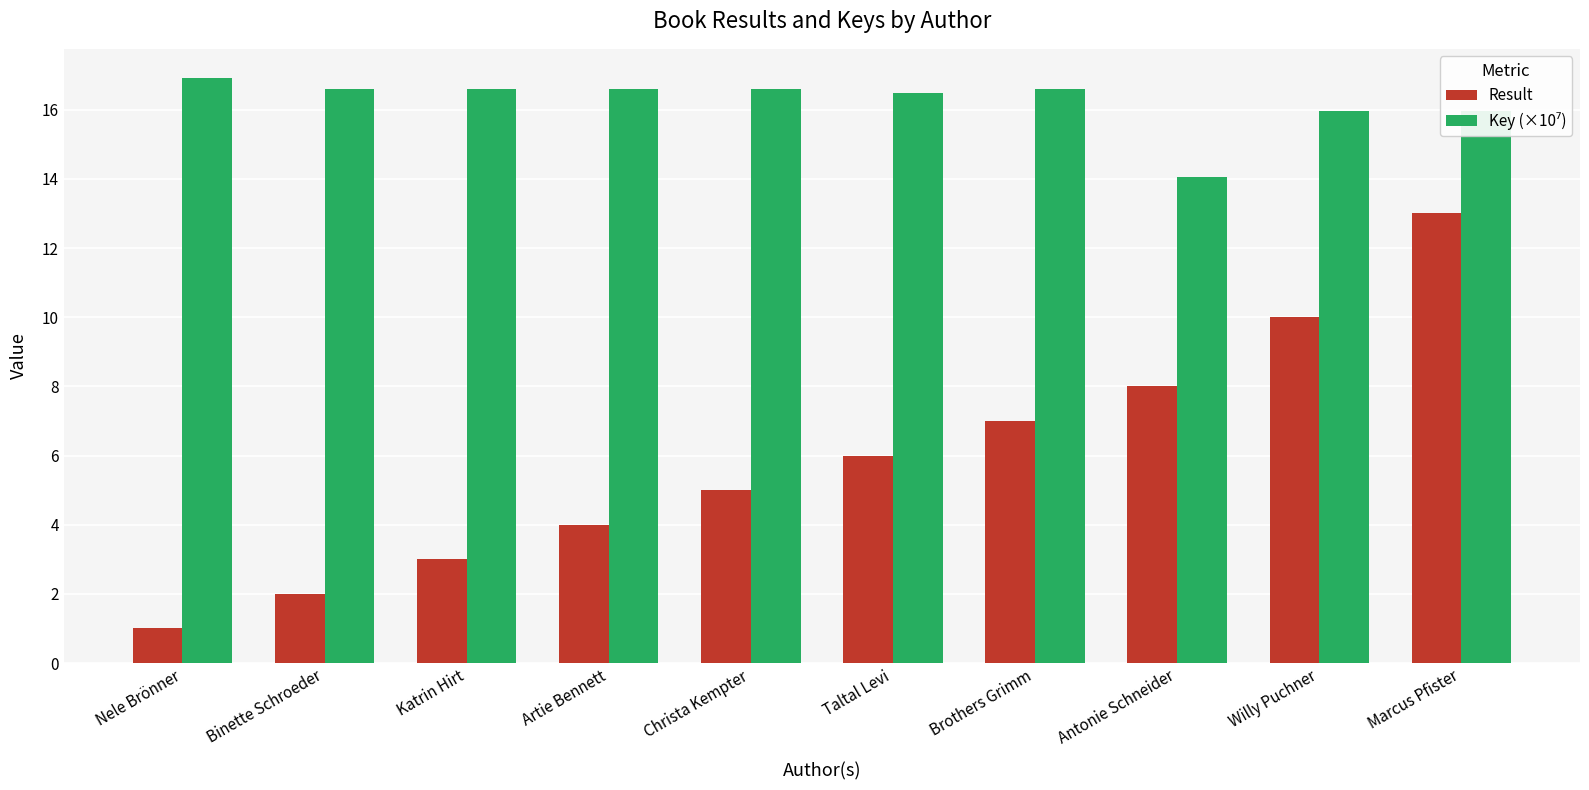

What is the greatest value displayed?

16.9